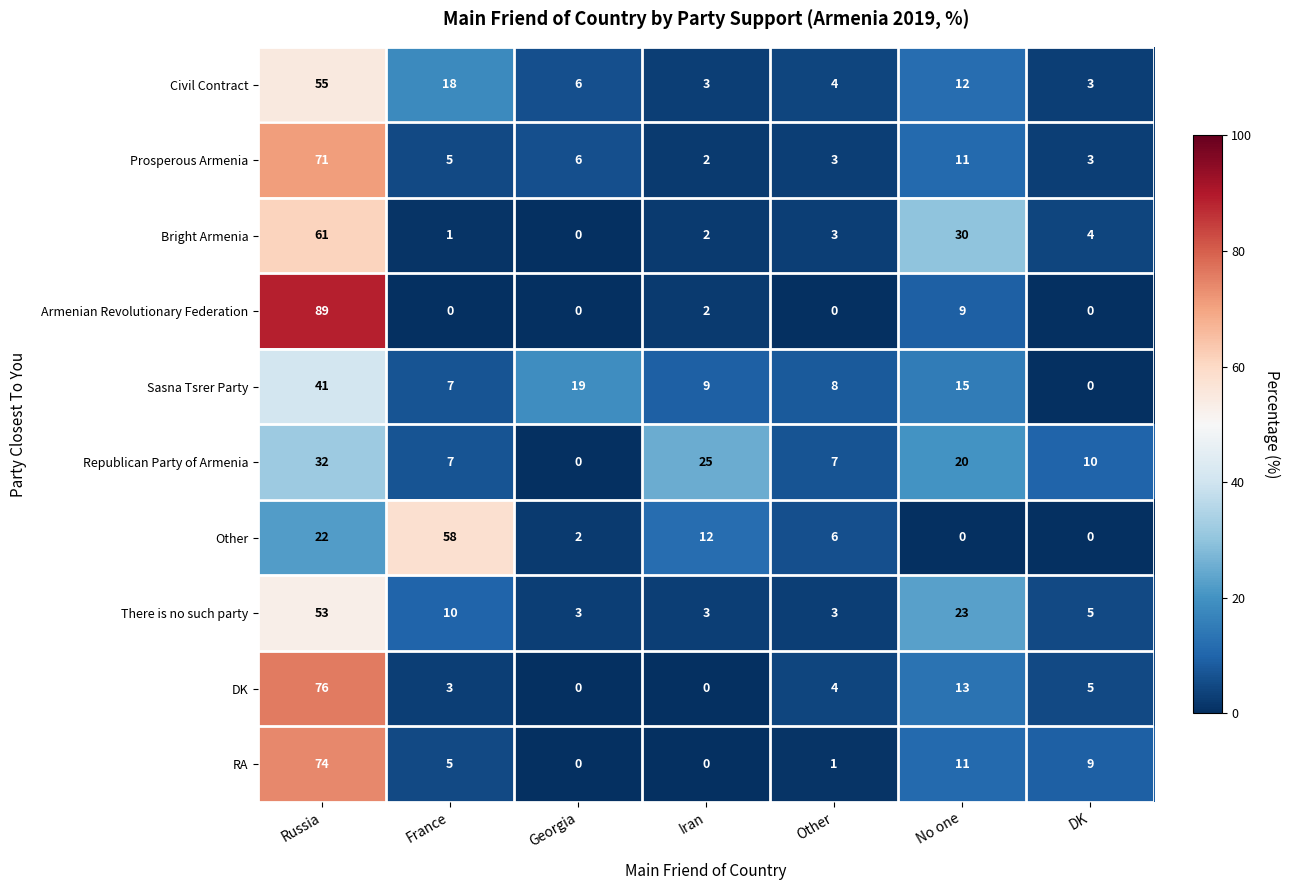

Which series has the largest range (max minus min)?

Armenian Revolutionary Federation